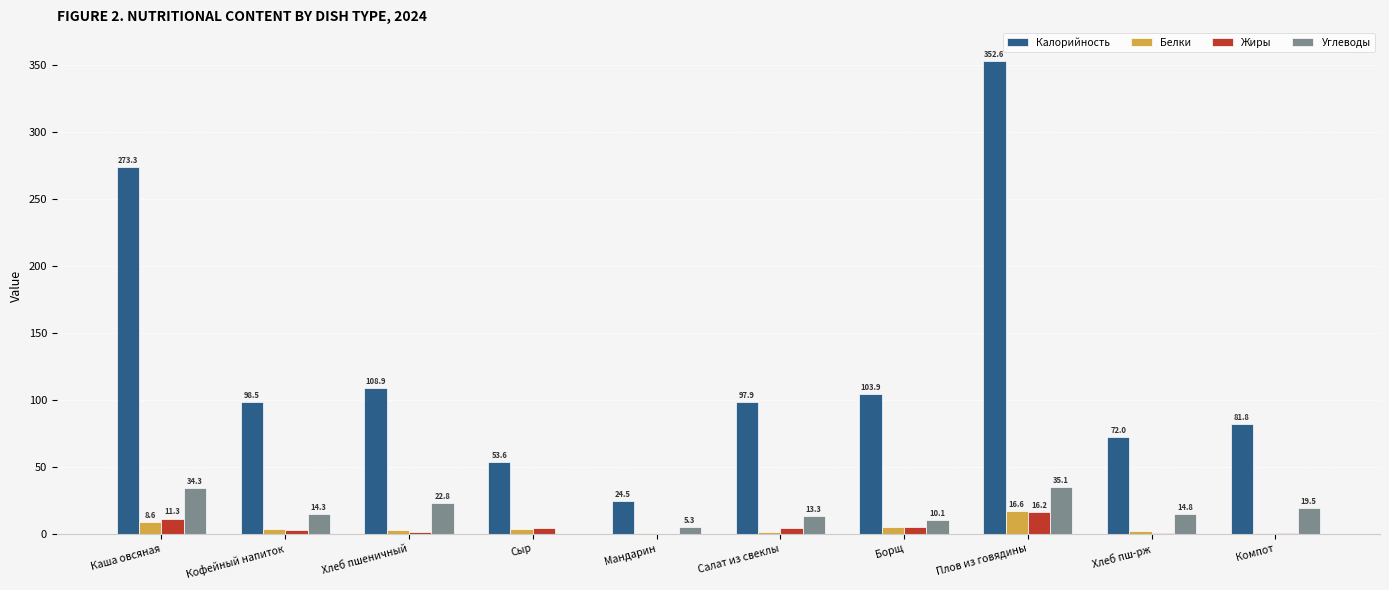

Is it true that Углеводы equals 14.3 at Кофейный напиток?

True